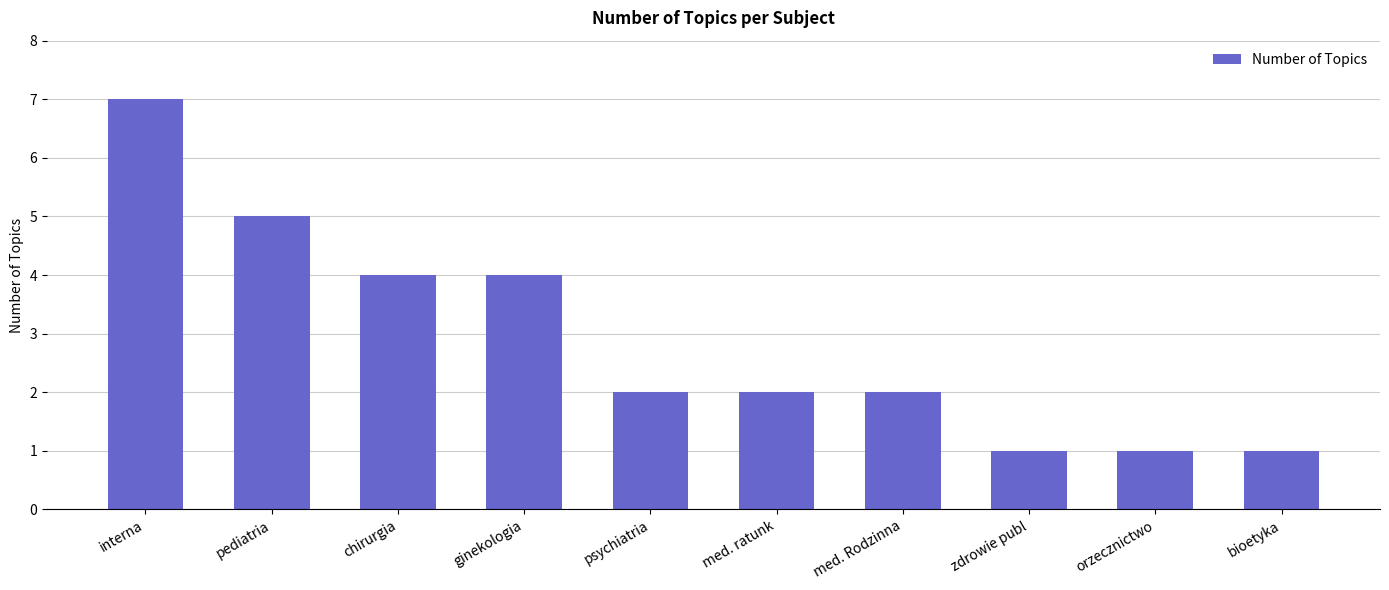

The value at pediatria is 3. True or false?

False